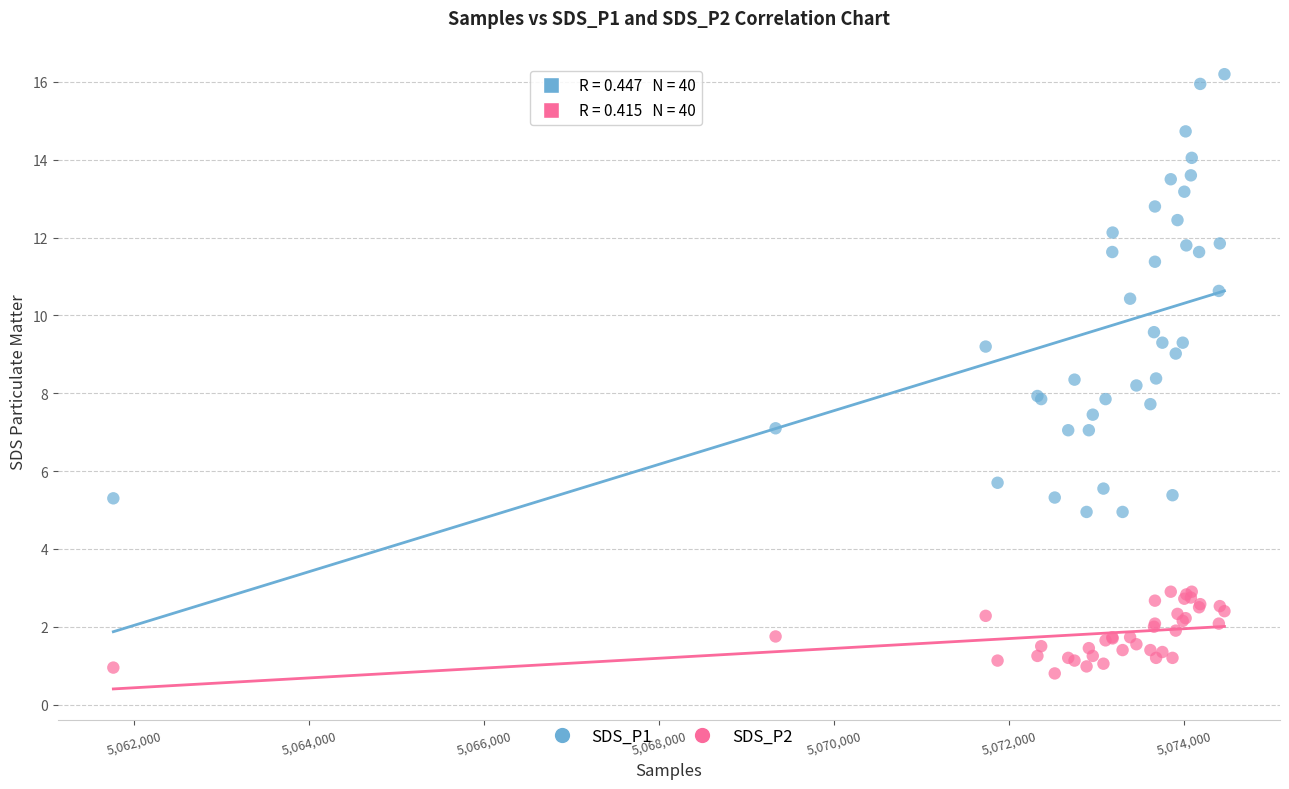

Which series reaches the minimum Y coordinate?

SDS_P2